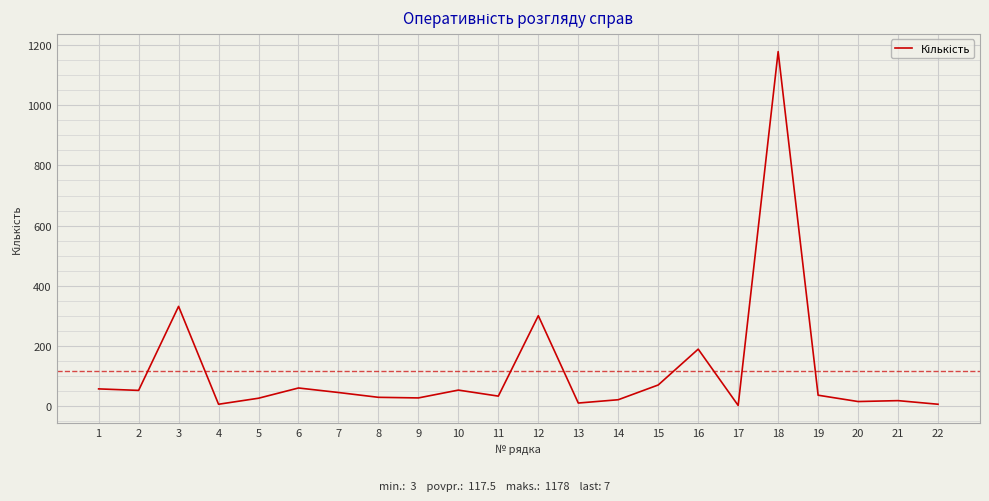

What is the change in value from 10 to 15?

+17